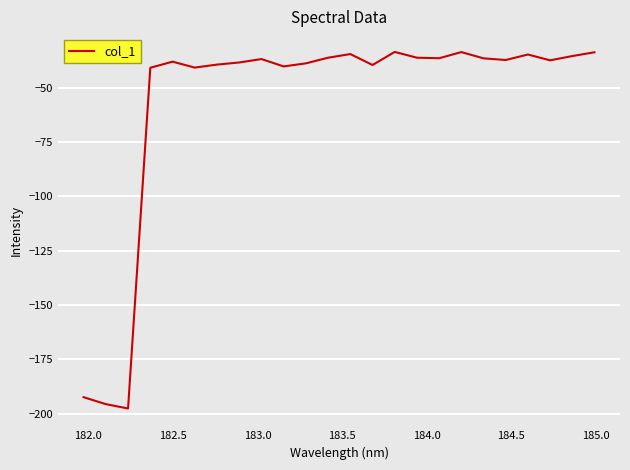

What is the greatest value displayed?

-33.6